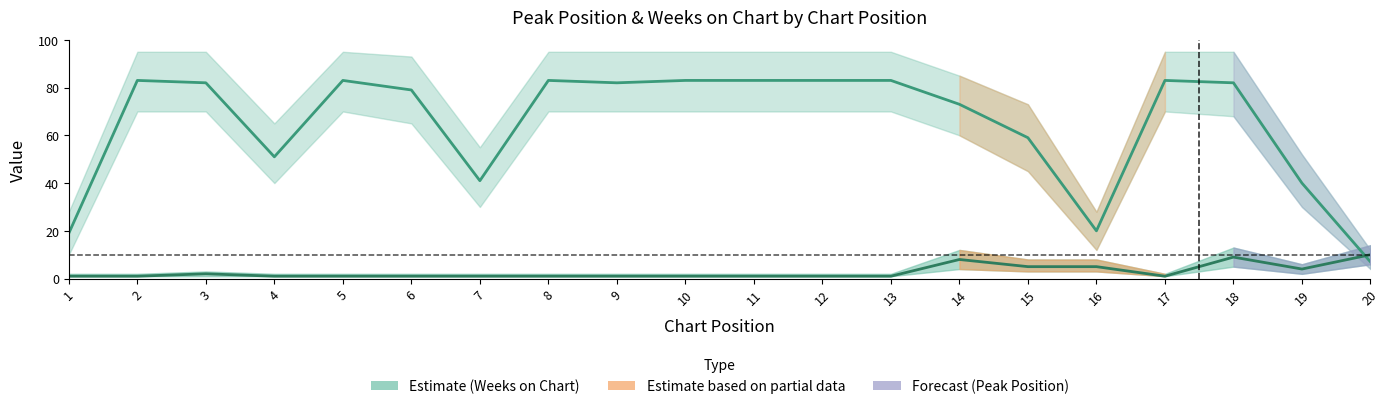

Where is the first local minimum for Peak Position?

17